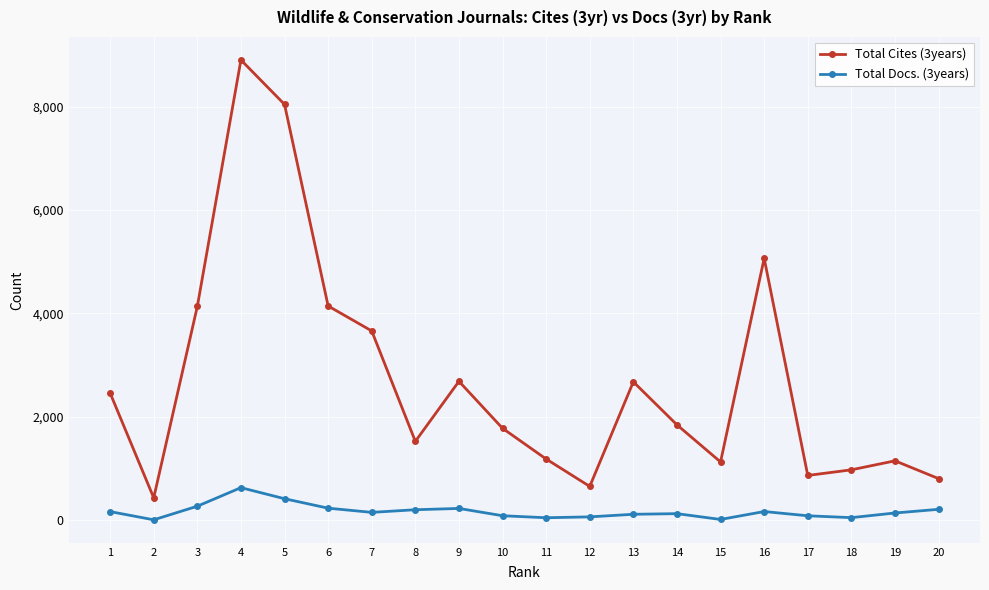

True or false: Total Docs. (3years) and Total Cites (3years) cross at least once.

False